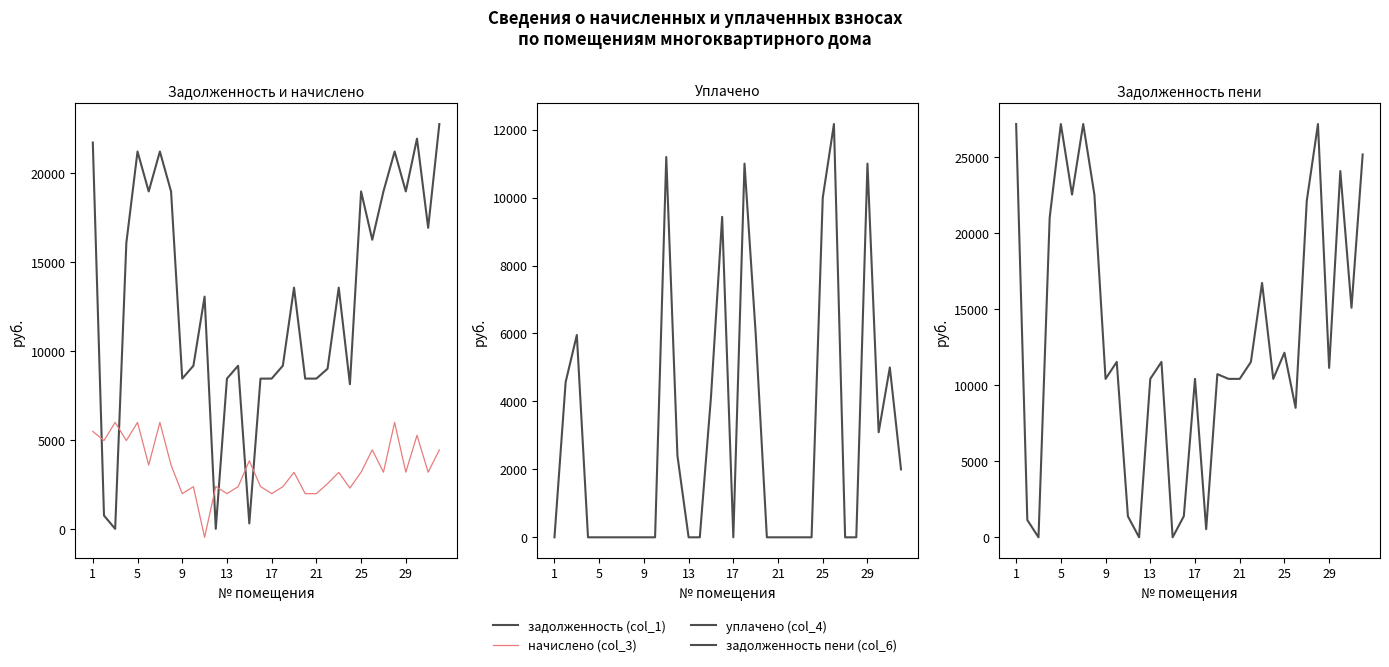

Is it true that задолженность пени (col_6) equals 13685.7 at 25?

False